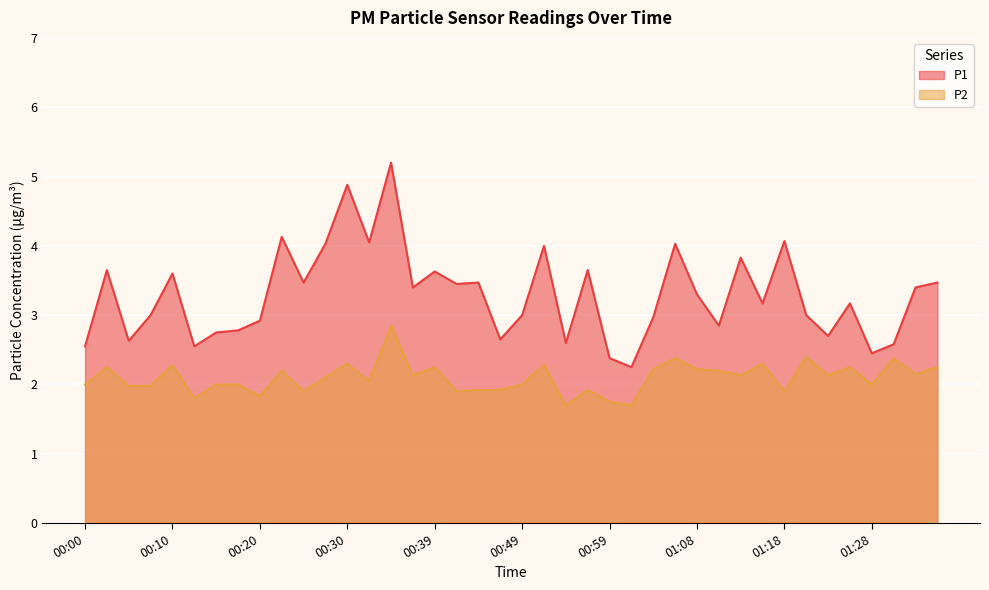

What is the spread (max minus min) of values at 01:28?

0.5